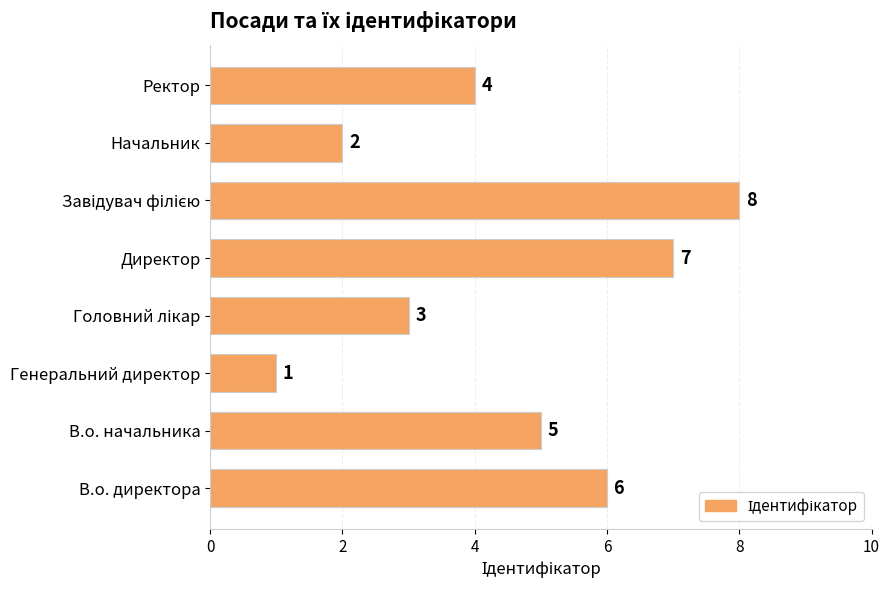

How many distinct data groups are displayed?

1